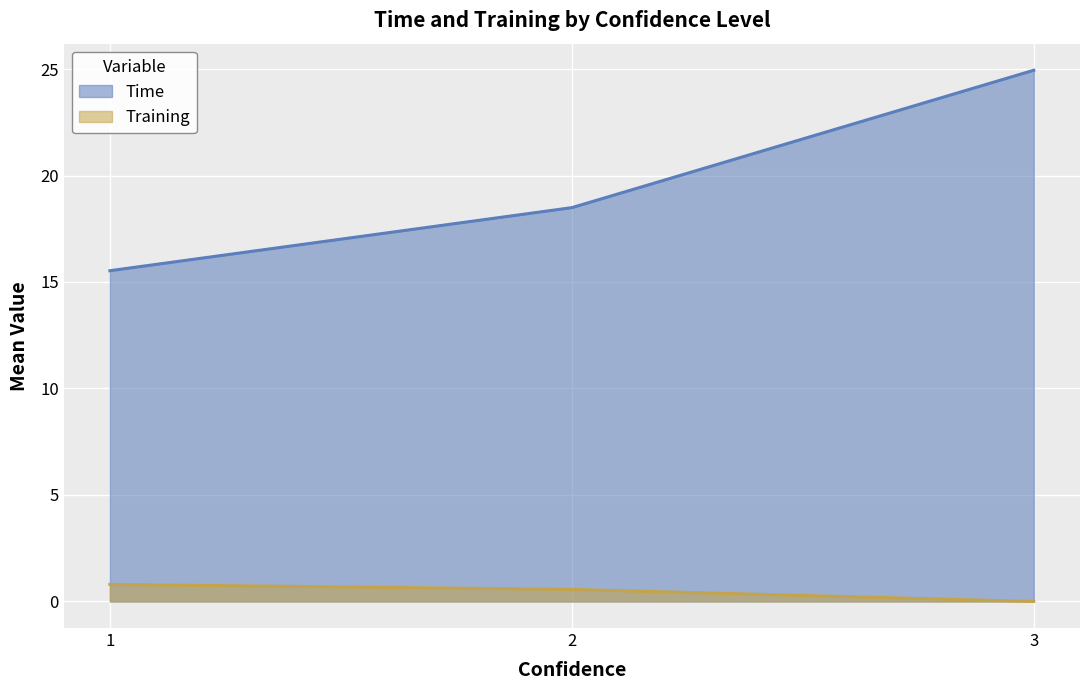

Is it true that the value at 2 is 0.6?

True